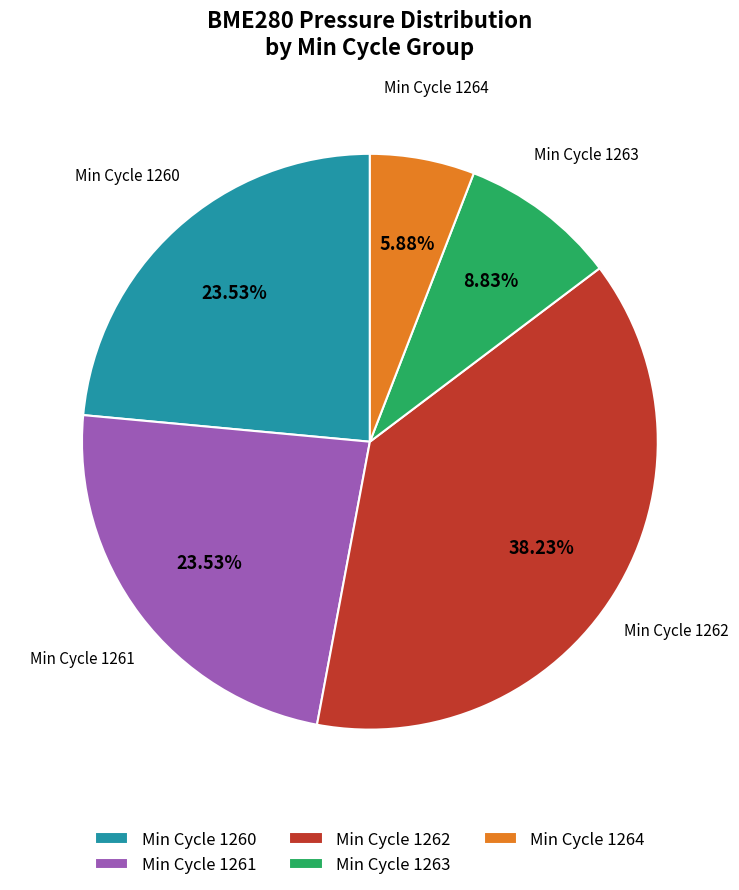

Is Min Cycle 1261 the majority of the pie?

No